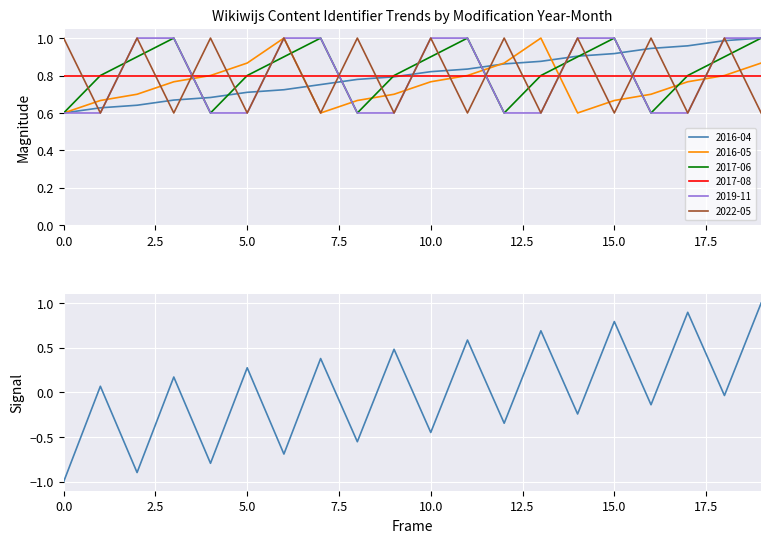

At which label is the value closest to 0?

18